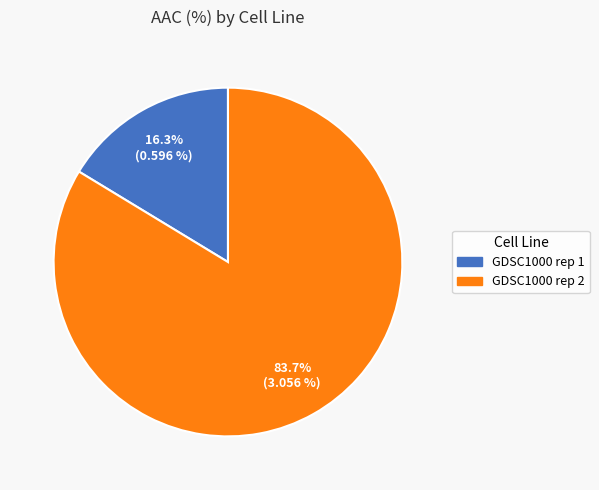

Between GDSC1000 rep 1 and GDSC1000 rep 2, which is larger?

GDSC1000 rep 2